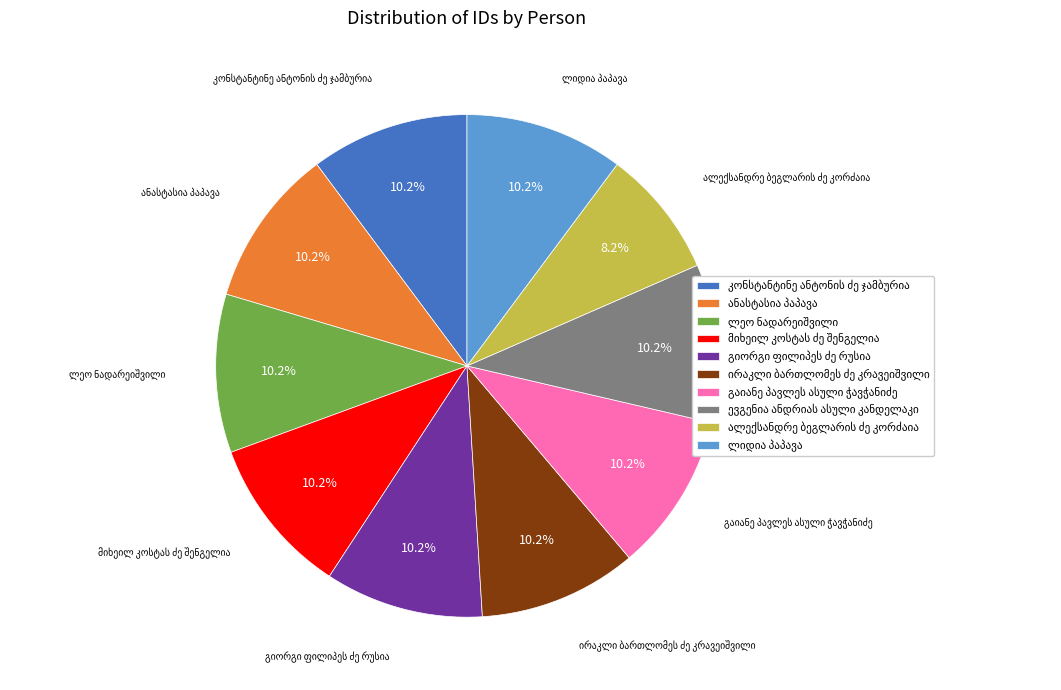

Count the number of slices in the pie.

10